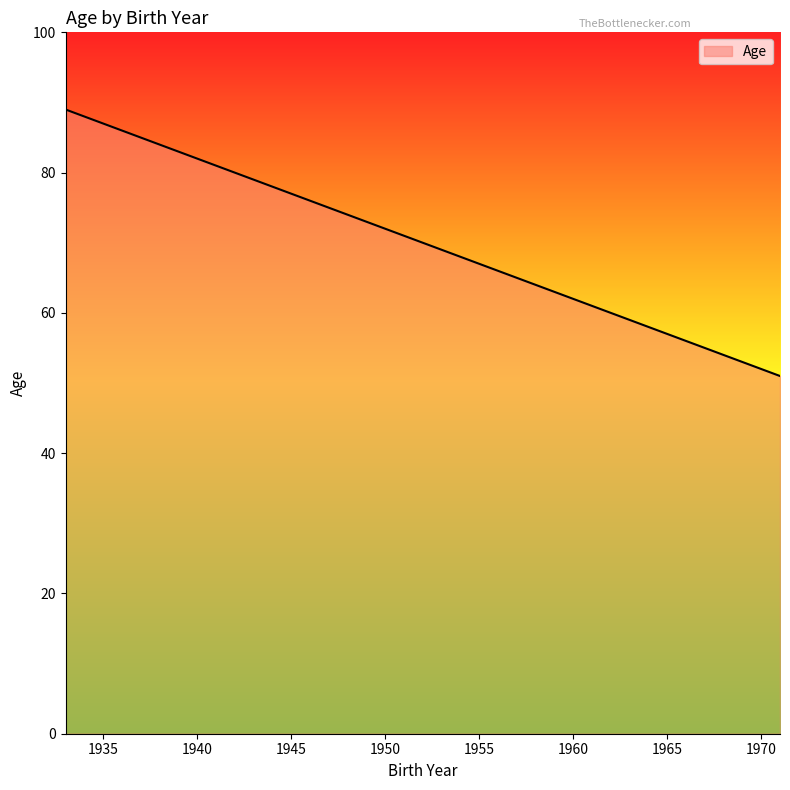

How many lines are shown in the chart?

1